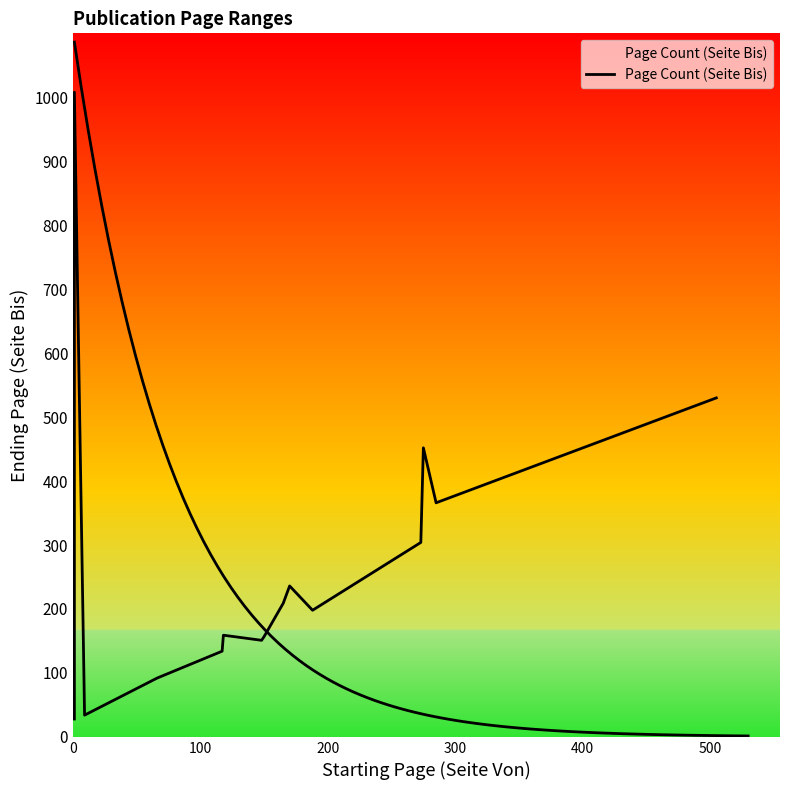

Reading left to right, what are all the values shown in this chart?

28	45	1008	34	92	134	159	151	157	209	236	198	304	452	366	530